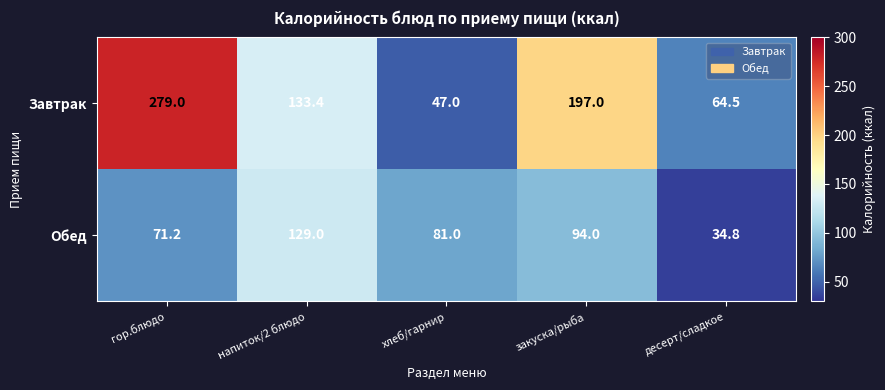

What is the difference between the Завтрак values at хлеб/гарнир and закуска/рыба?

150.0